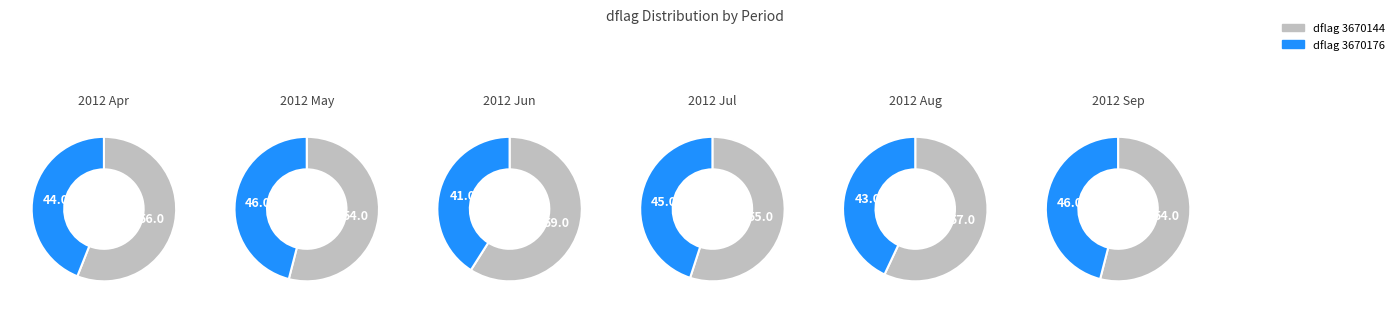

How much of the chart is everything except 3670176?

56.0%